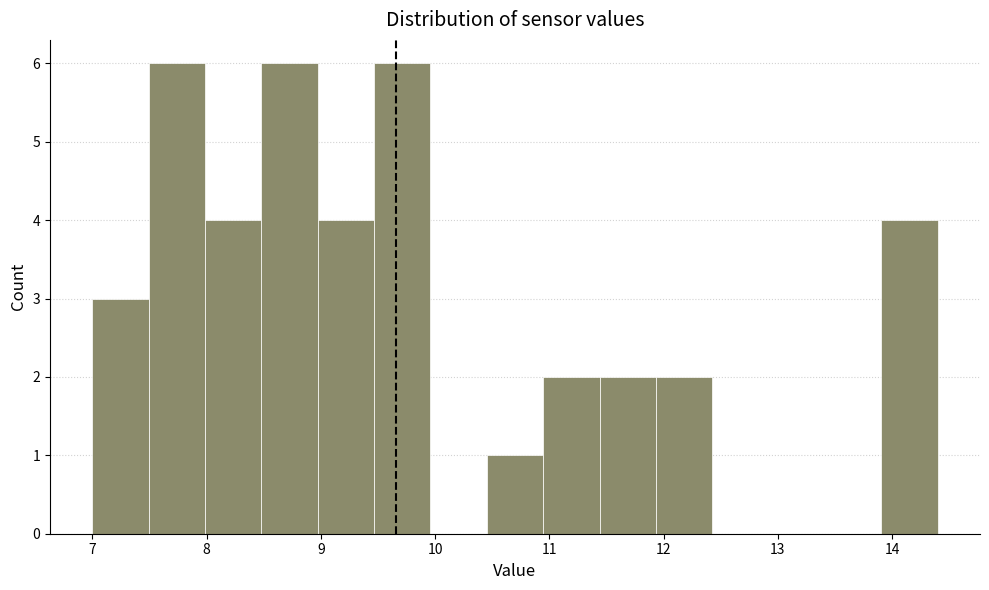

Reading left to right, transcribe this chart: for each bar, give the range it covers on the x-axis and its height. Neither the bar edges nor the heights are printed on the chart, so give them approximately, as read against the axes.

7.0 to 7.5: 3
7.5 to 8.0: 6
8.0 to 8.5: 4
8.5 to 9.0: 6
9.0 to 9.5: 4
9.5 to 10.0: 6
10.0 to 10.5: 0
10.5 to 10.9: 1
10.9 to 11.4: 2
11.4 to 11.9: 2
11.9 to 12.4: 2
12.4 to 12.9: 0
12.9 to 13.4: 0
13.4 to 13.9: 0
13.9 to 14.4: 4